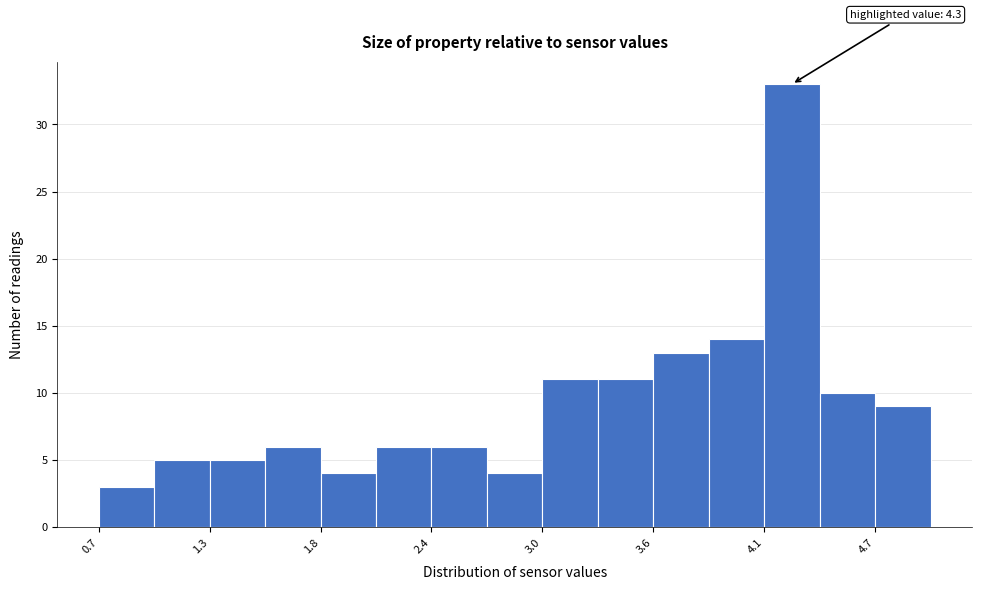

Read against the x-axis, roughly where is the centre of the tallest bar?

4.3